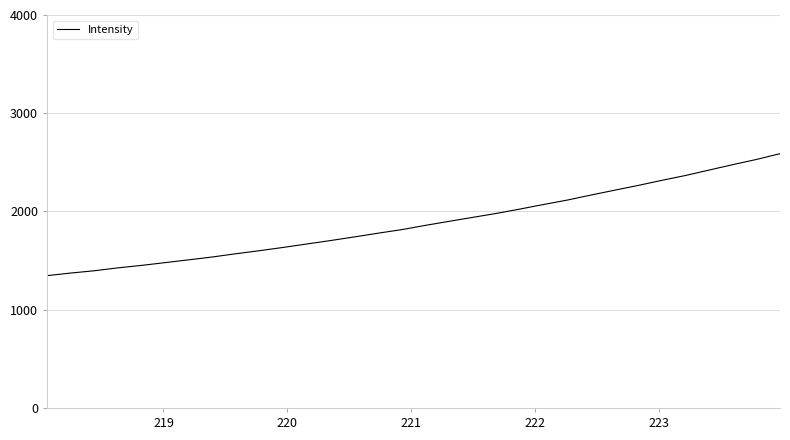

What is the greatest value displayed?

2588.4